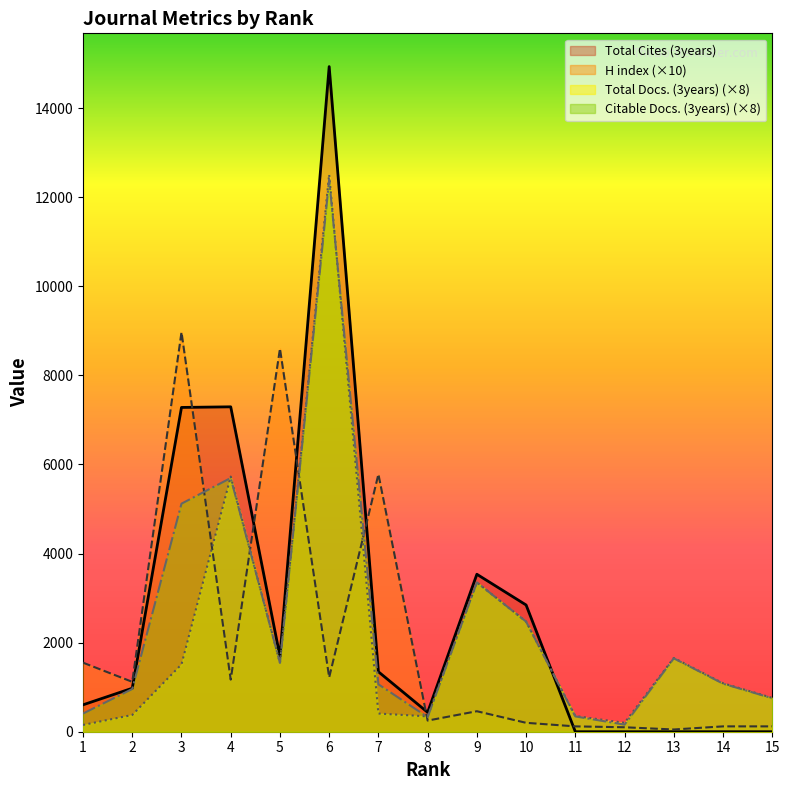

What is the spread (max minus min) of values at 4?

6124